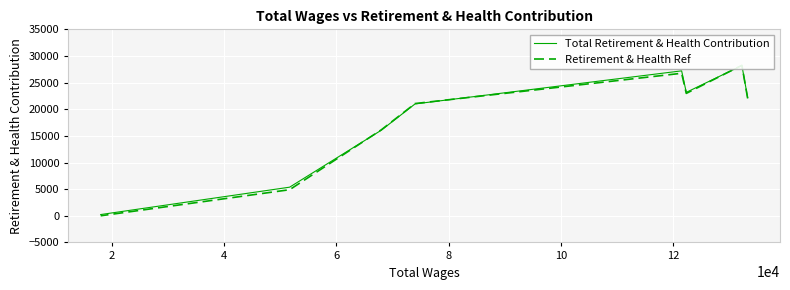

Between 2 and 8, which series saw the biggest shift?

Total Retirement & Health Contribution